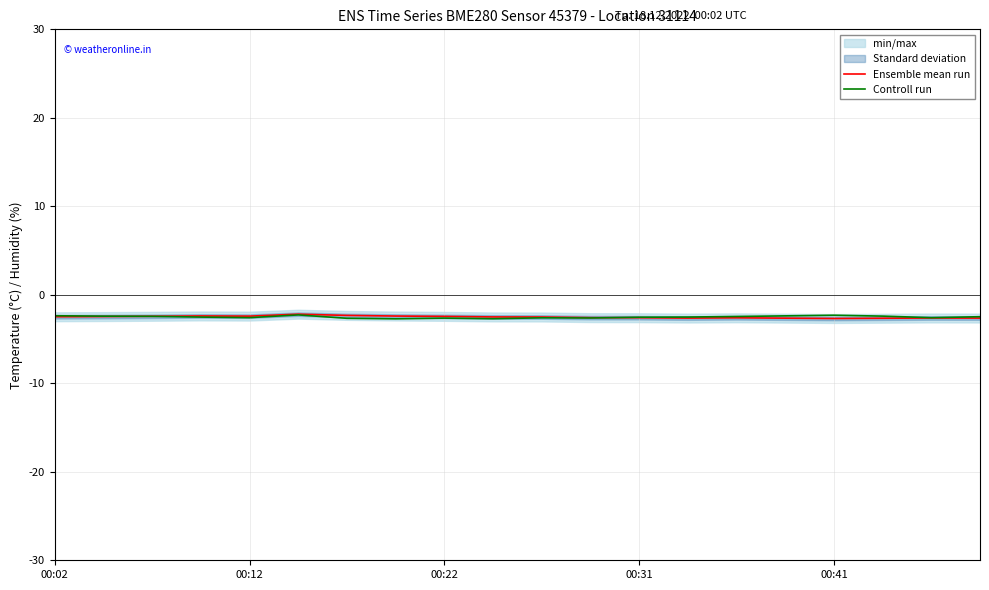

Reading left to right, list all the values displayed in this chart.

Ensemble mean run: -2.5	-2.5	-2.4	-2.4	-2.4	-2.2	-2.3	-2.4	-2.4	-2.5	-2.5	-2.6	-2.6	-2.6	-2.6	-2.6	-2.7	-2.6	-2.6	-2.6
Controll run: -2.4	-2.4	-2.4	-2.5	-2.6	-2.3	-2.7	-2.7	-2.6	-2.7	-2.6	-2.6	-2.5	-2.5	-2.5	-2.4	-2.3	-2.4	-2.6	-2.5